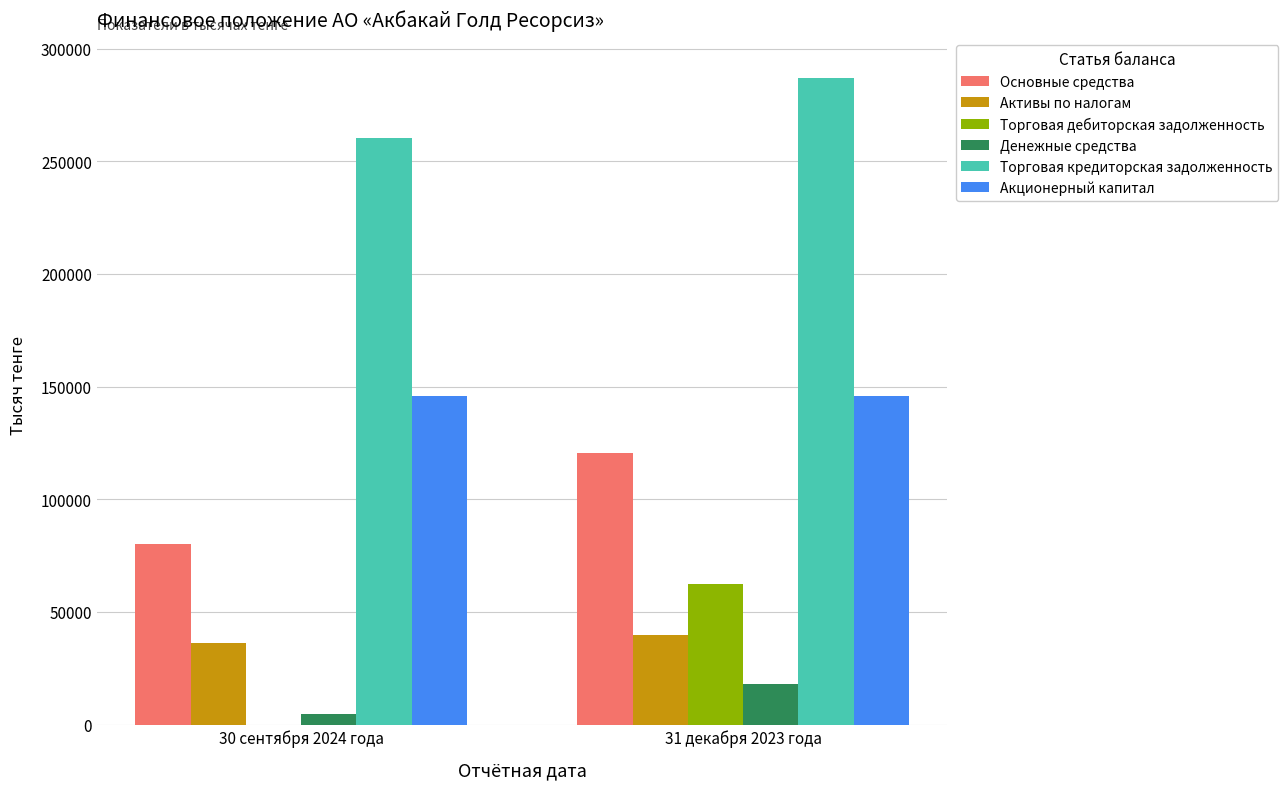

The value of Основные средства at 30 сентября 2024 года is 36873. True or false?

False